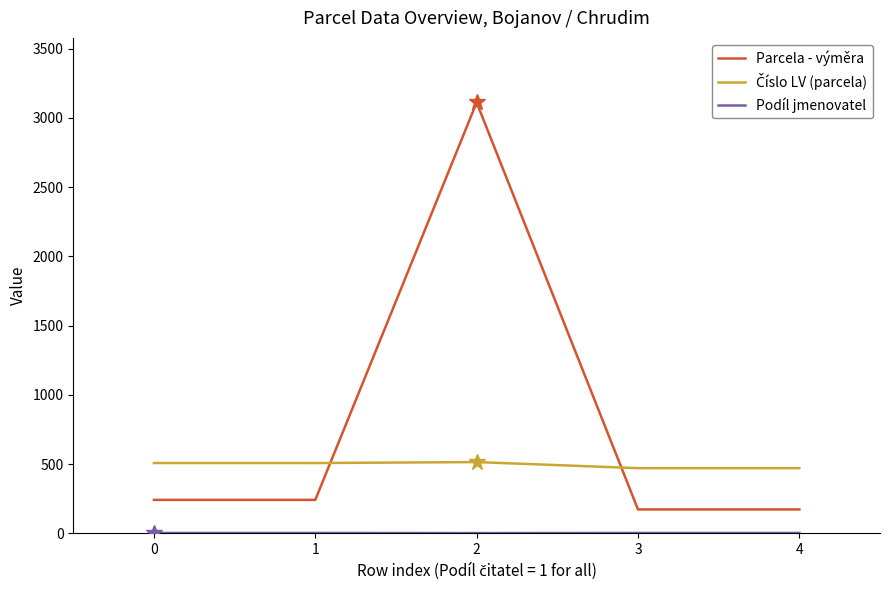

The value of Parcela - výměra at 0 is 115. True or false?

False